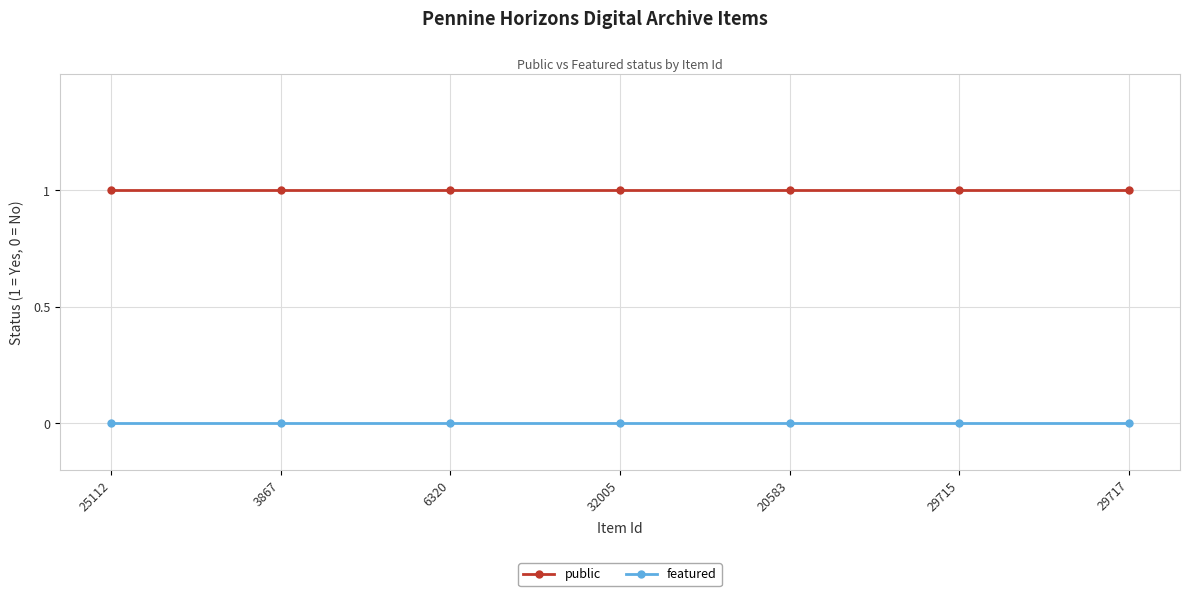

The value of featured at 29715 is 0. True or false?

True